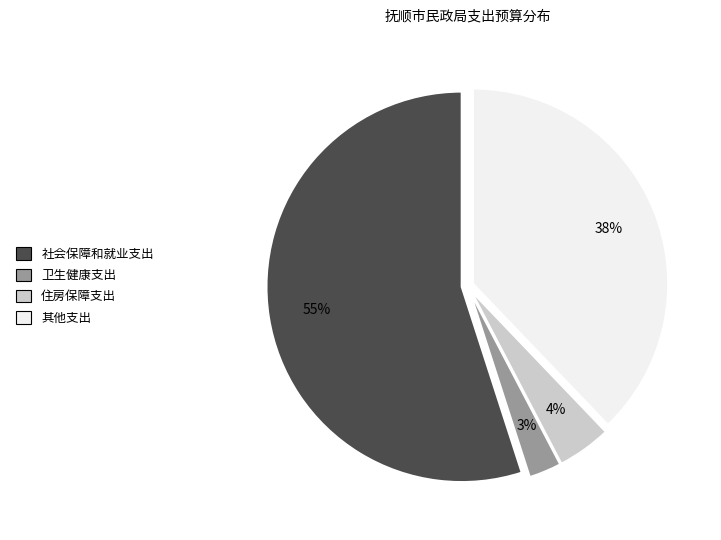

Is it true that 社会保障和就业支出 is 62% of the pie?

False